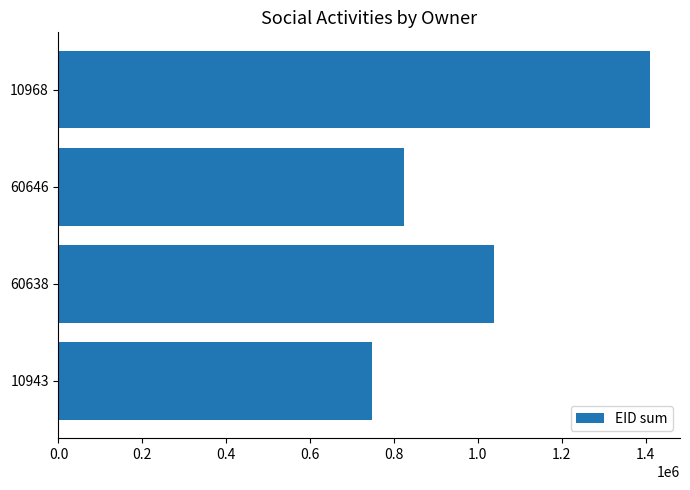

What is the greatest value displayed?

1411433